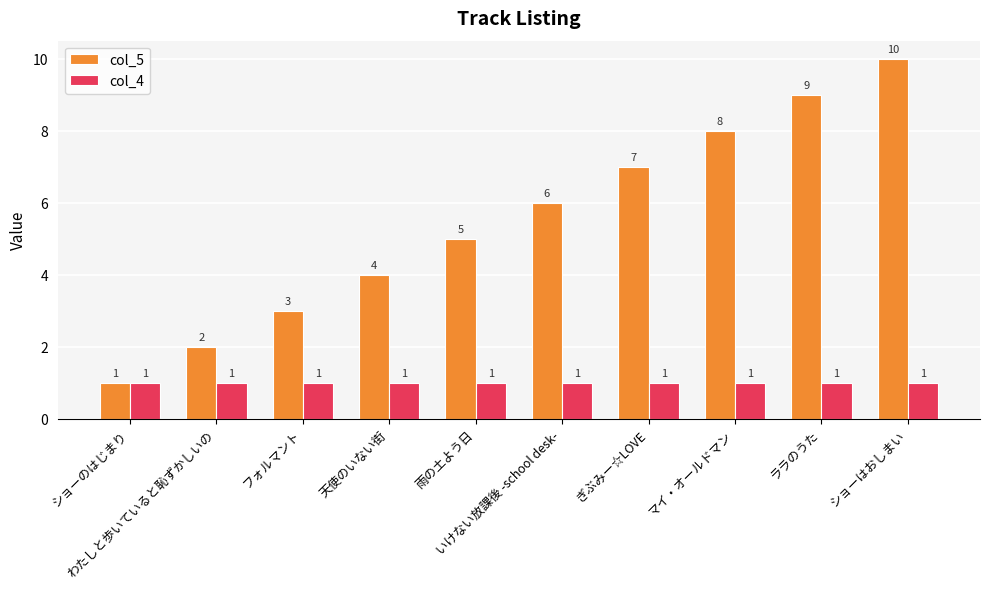

What is the difference between the col_5 values at マイ・オールドマン and いけない放課後 -school desk-?

2